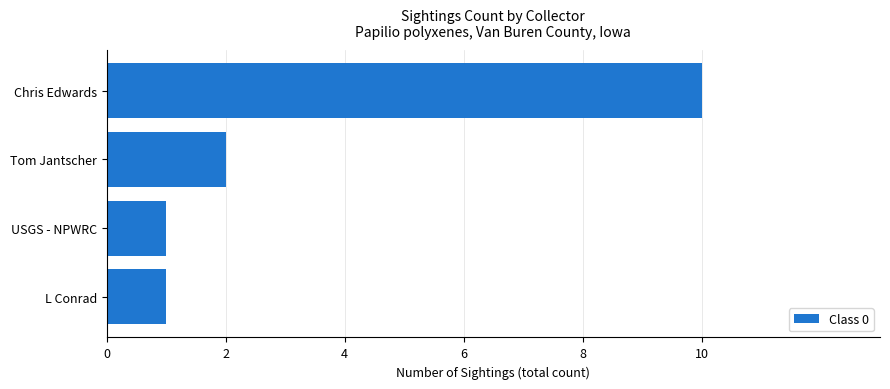

Reading bottom to top, list all the values displayed in this chart.

L Conrad=1	USGS - NPWRC=1	Tom Jantscher=2	Chris Edwards=10